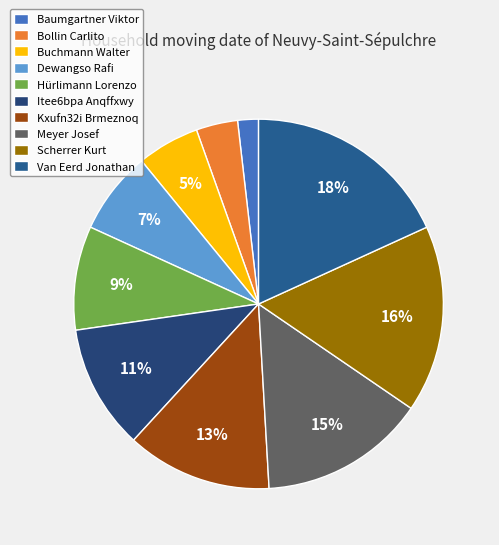

The Scherrer Kurt slice represents 16% of the pie. True or false?

True